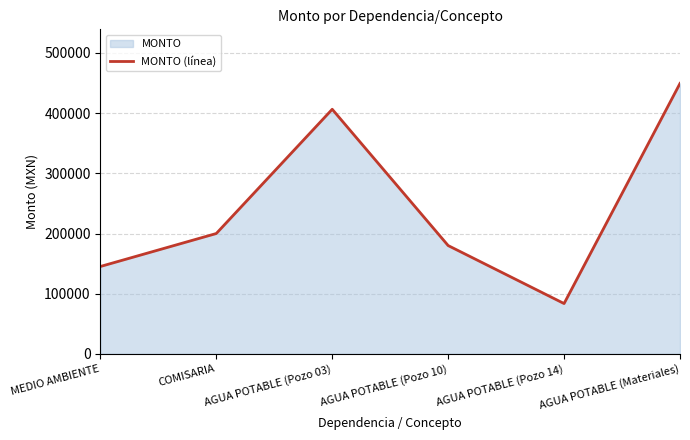

Reading left to right, transcribe all the data shown in this chart.

MEDIO AMBIENTE=145200.0	COMISARIA=200000.0	AGUA POTABLE (Pozo 03)=406437.6	AGUA POTABLE (Pozo 10)=179982.4	AGUA POTABLE (Pozo 14)=83609.7	AGUA POTABLE (Materiales)=449401.4